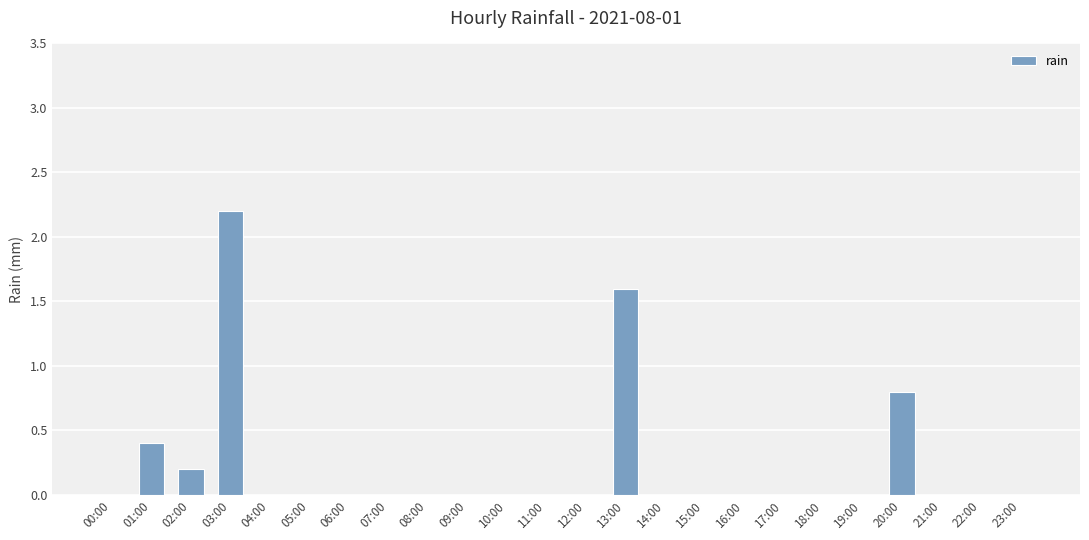

What is the maximum value shown in the chart?

2.2